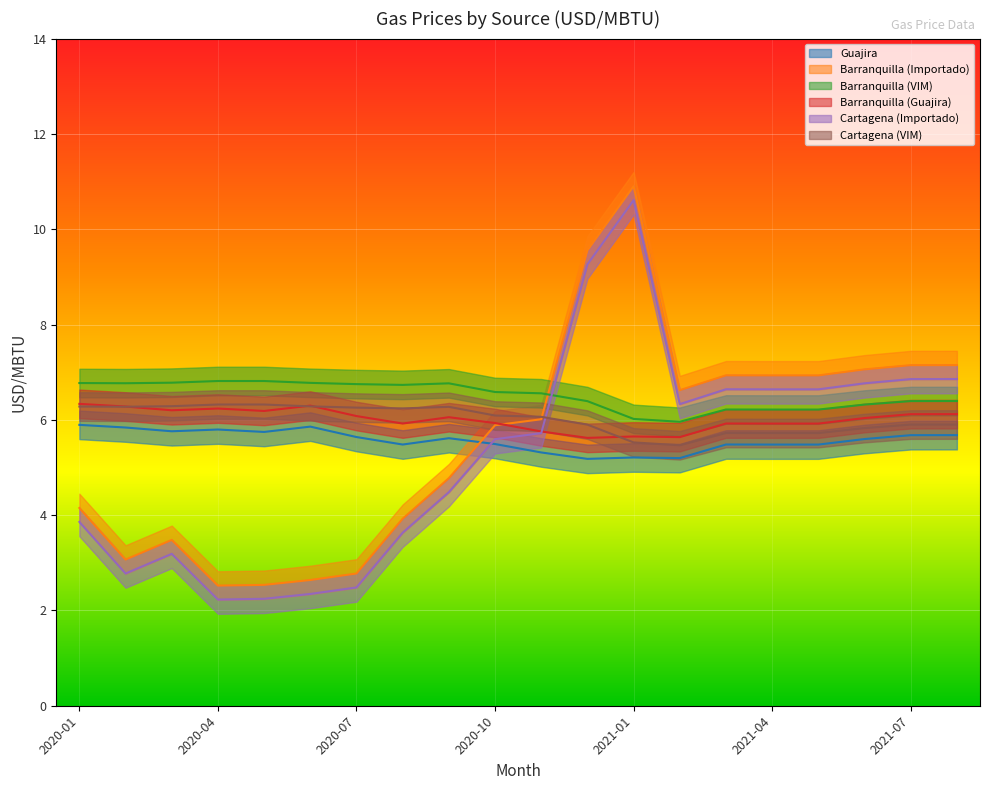

What is the difference between the highest and lowest values at 2020-03?

3.6